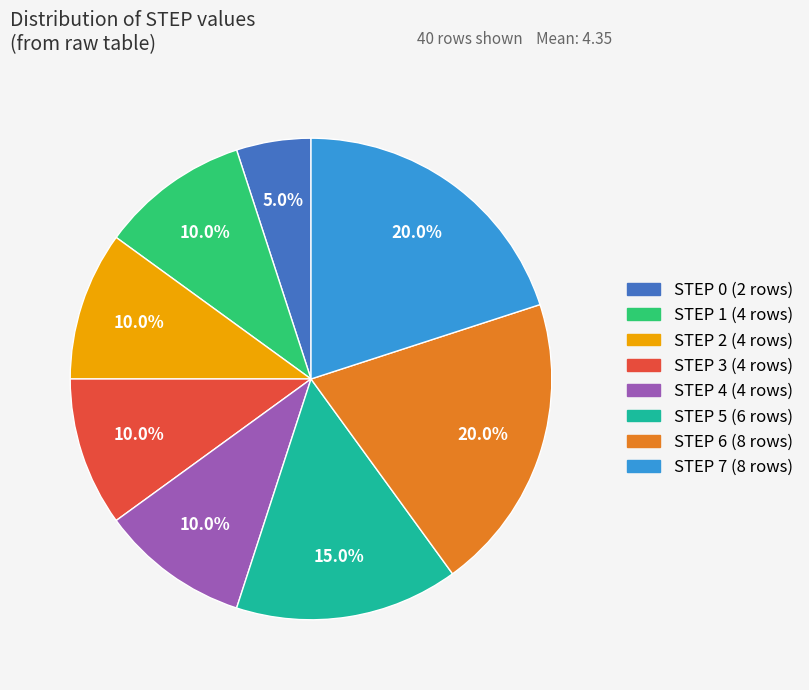

Is there a majority slice in this chart?

No